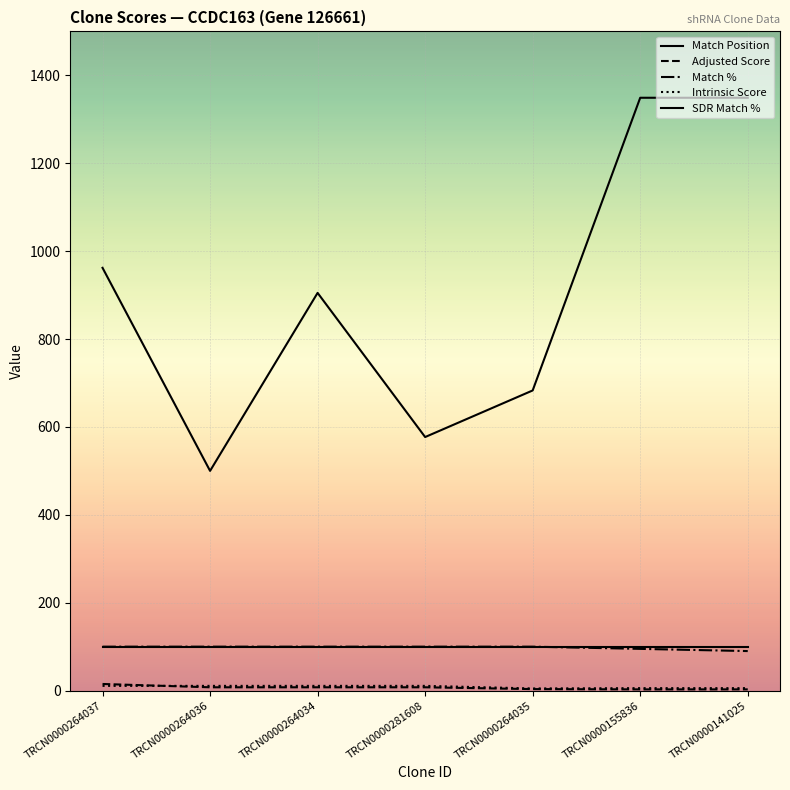

At which category is the sum across all series the highest?

TRCN0000155836